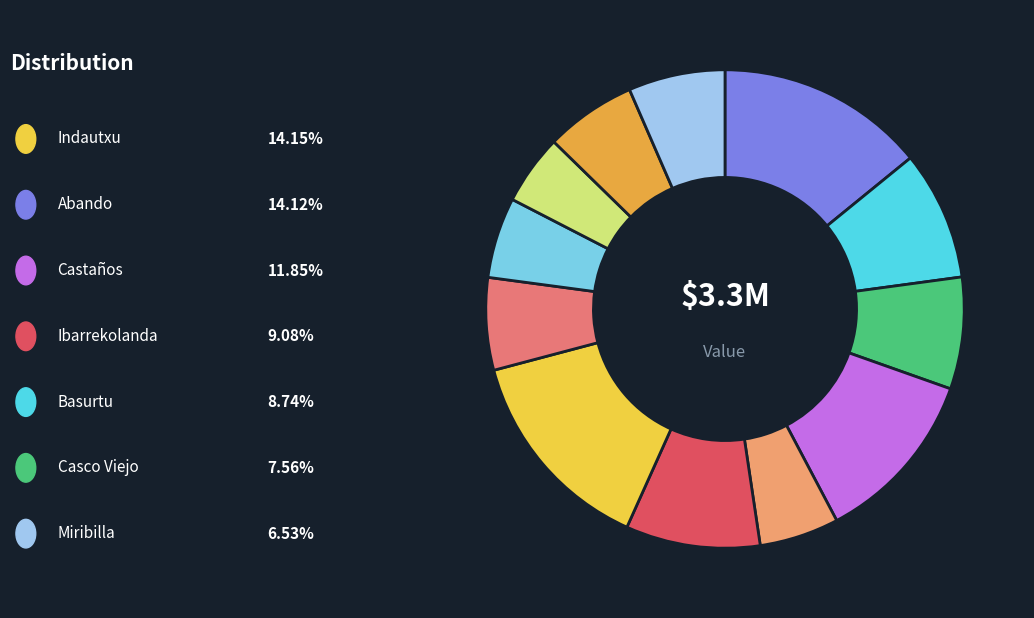

Is there a majority slice in this chart?

No